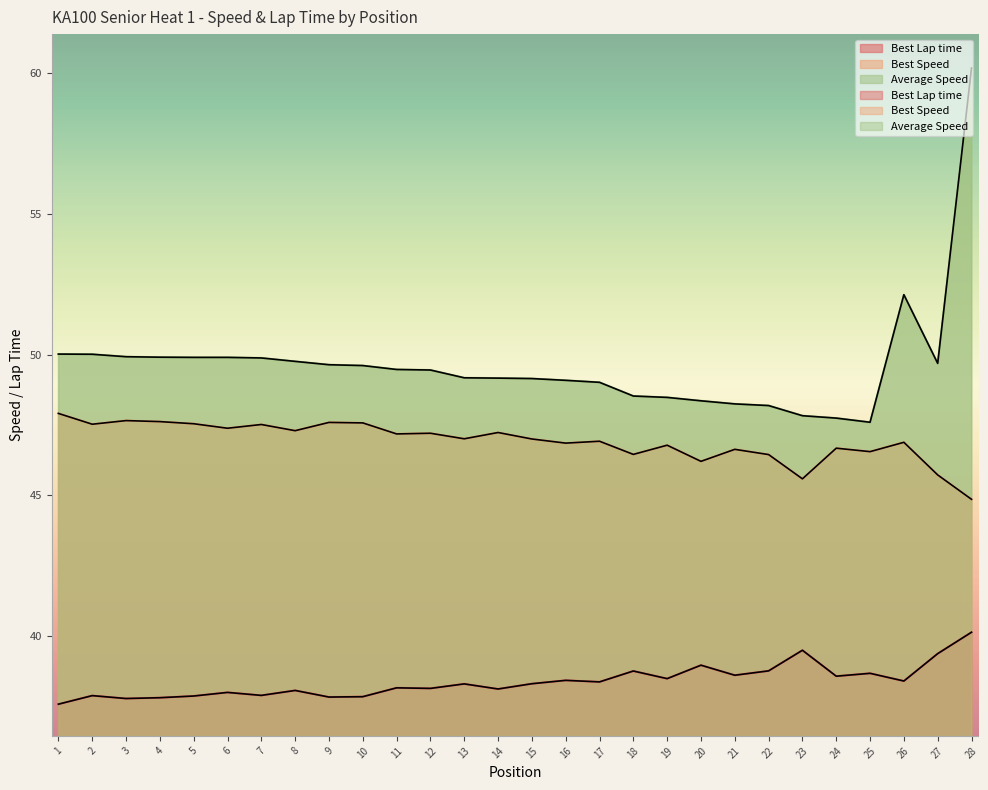

What is the spread (max minus min) of values at 20?

9.4